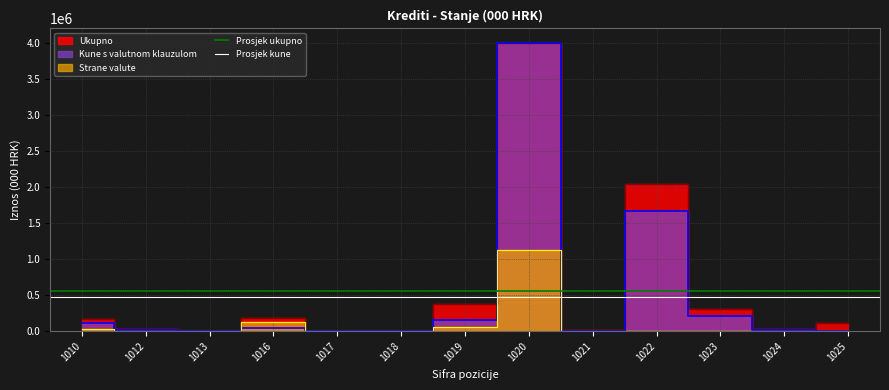

How many lines are shown in the chart?

2